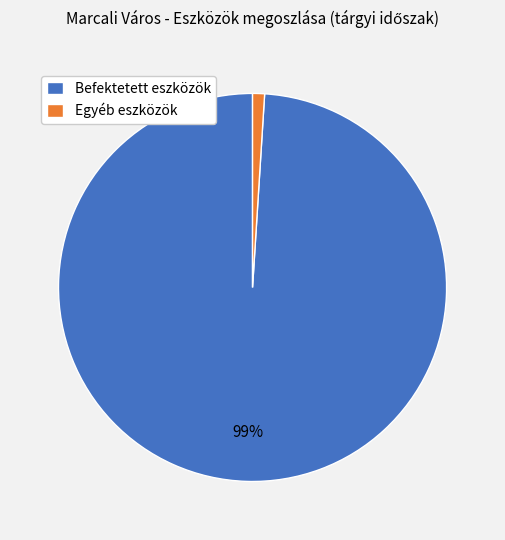

Is the sum of Egyéb eszközök and Befektetett eszközök greater than half?

Yes